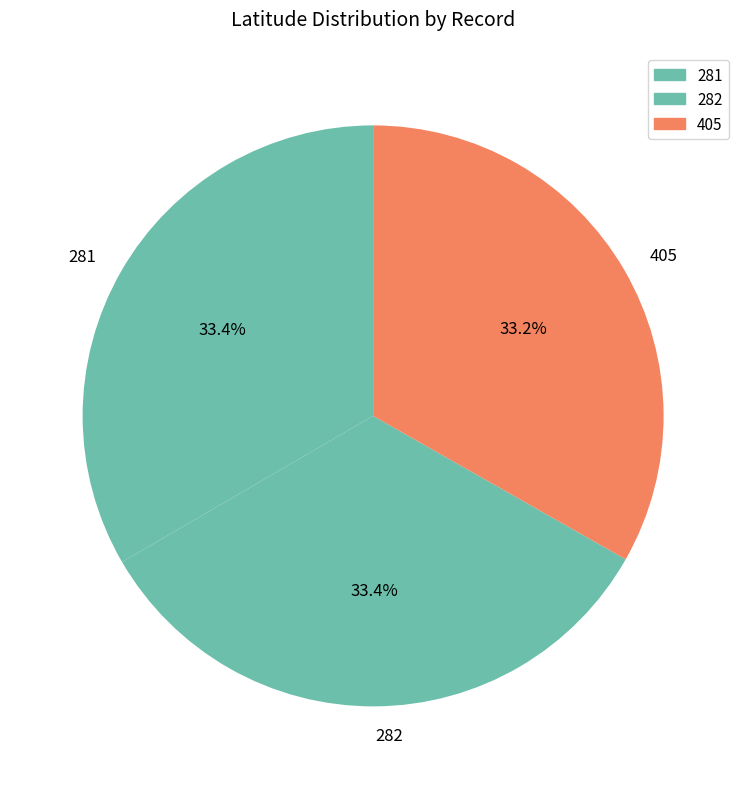

Approximately how many times larger is the value at 282 compared to 405?

1.0